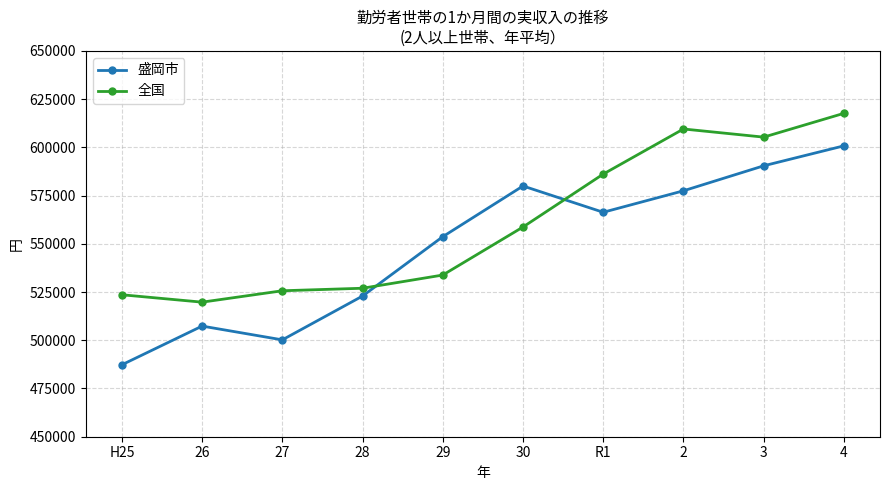

How many intersections are there between 盛岡市 and 全国?

2